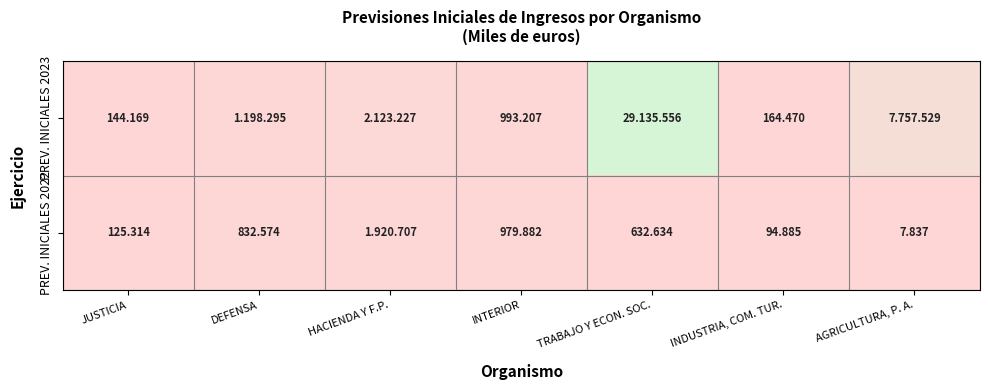

At which label does PREV. INICIALES 2022 first exceed 632634?

DEFENSA